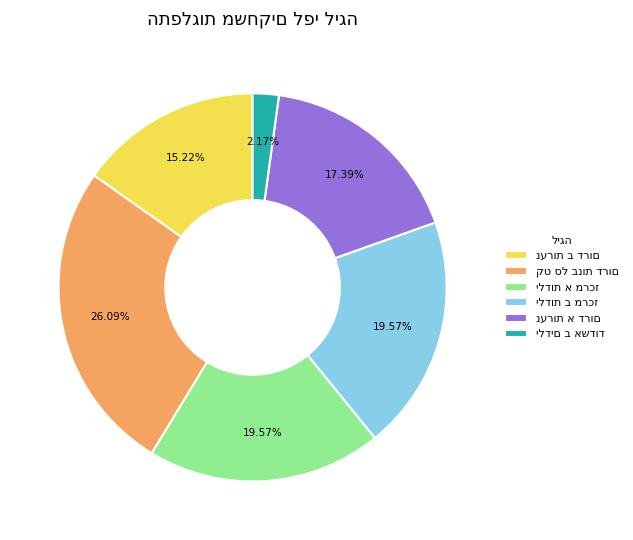

Is there any slice that represents more than half of the pie?

No